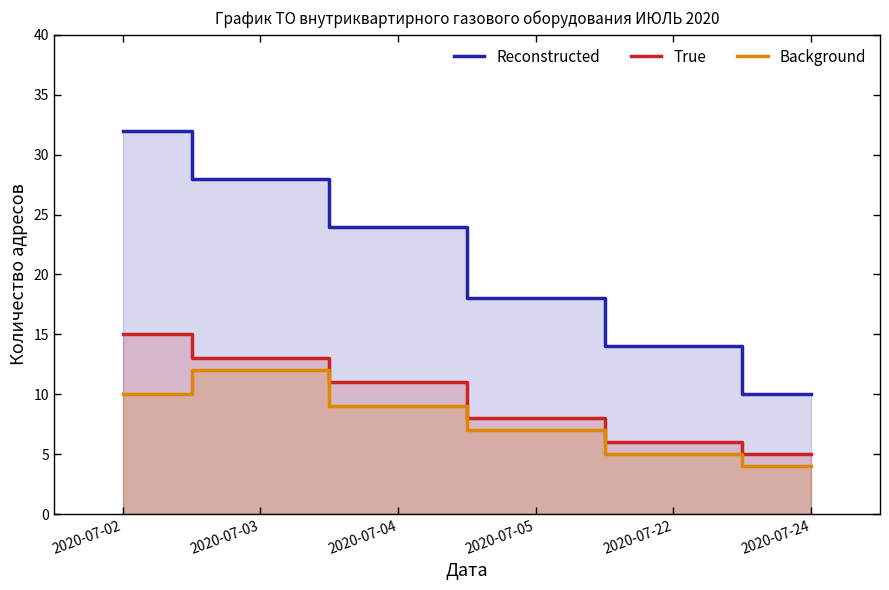

Reading left to right, transcribe all the data shown in this chart.

Reconstructed: 32	28	24	18	14	10
True: 15	13	11	8	6	5
Background: 10	12	9	7	5	4